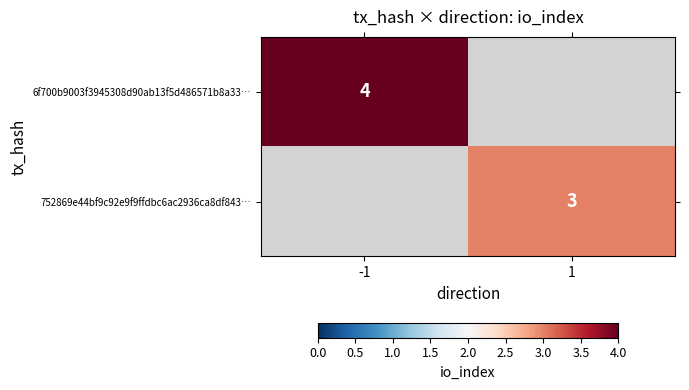

The value of 752869e44bf9c92e9f9ffdbc6ac2936ca8df843… at 1 is 3. True or false?

True